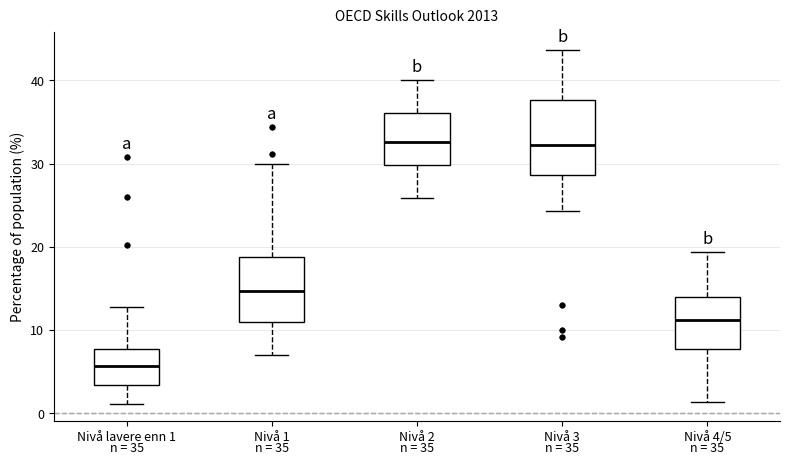

Comparing the boxes themselves (not the whiskers), which one is the tallest?

Nivå 3